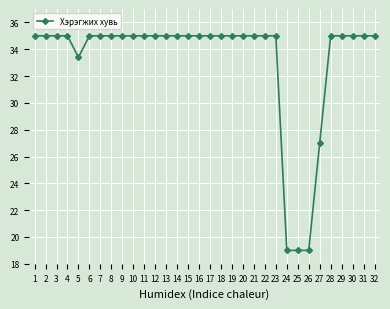

What is the change in value from 5 to 25?

-14.4